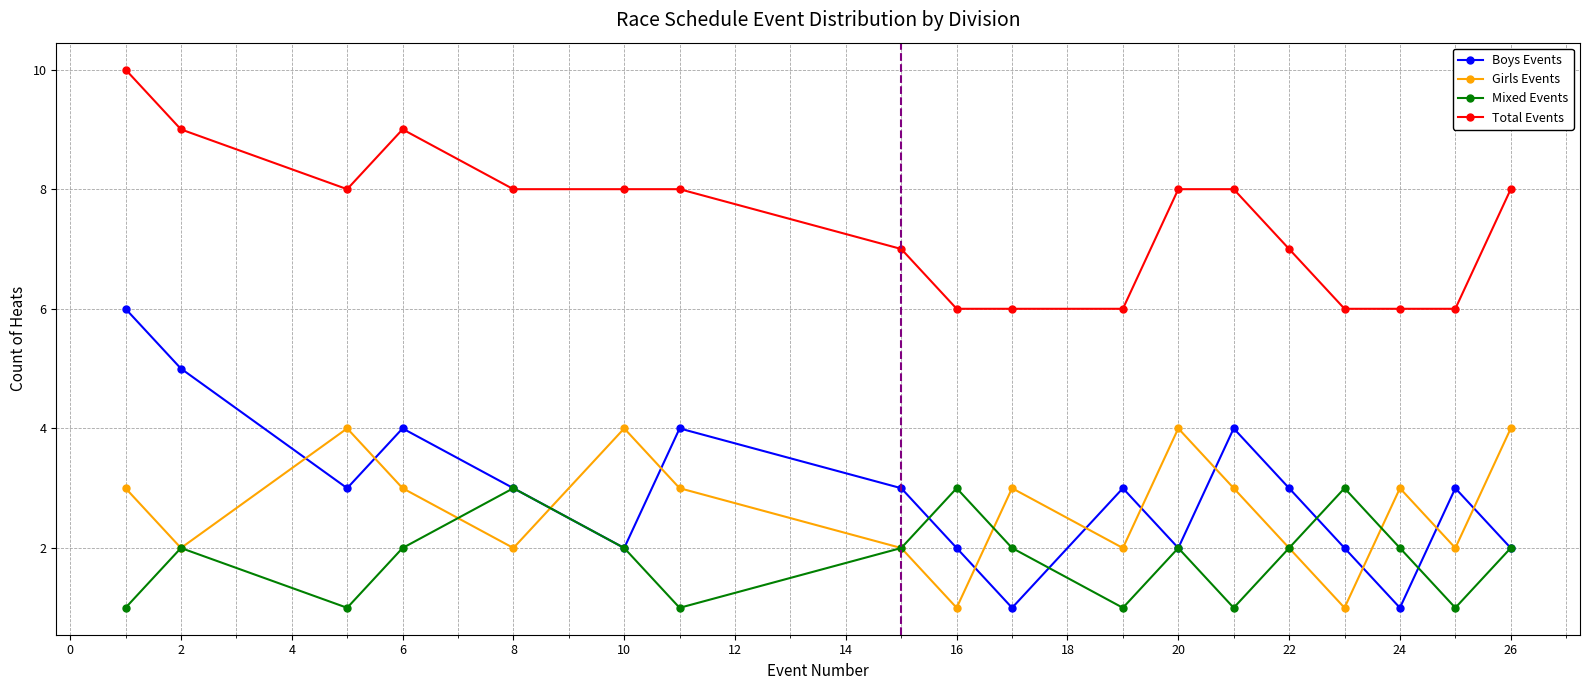

Which category has the highest value across all series?

Event 1